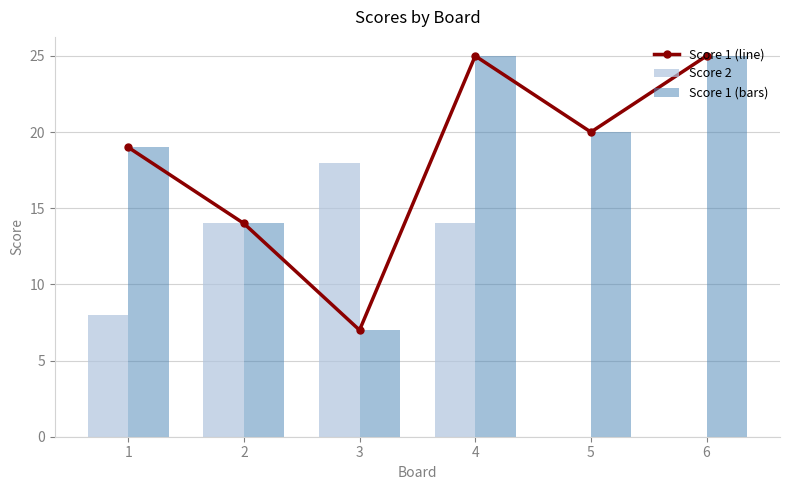

What value does the Score 1 (bars) series have at 1, to the nearest 5?

20